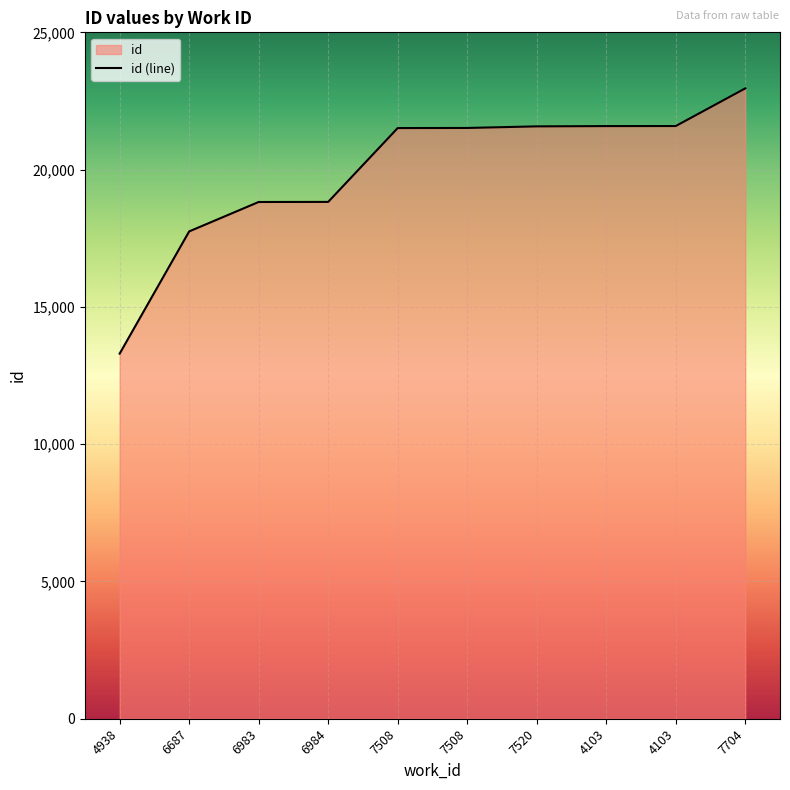

What is the difference between the values at 6984 and 4103?

2763